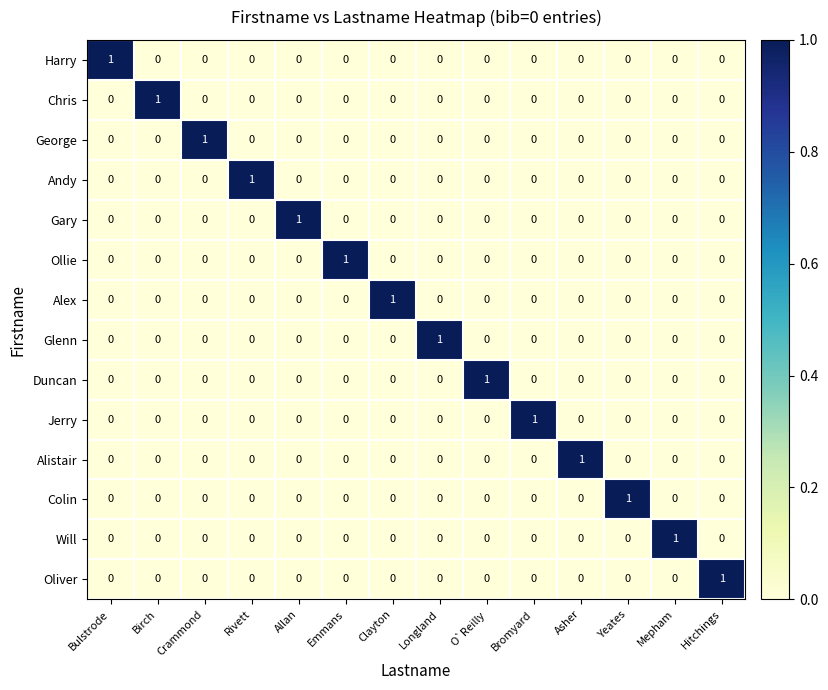

The value of Glenn at Clayton is 0. True or false?

True